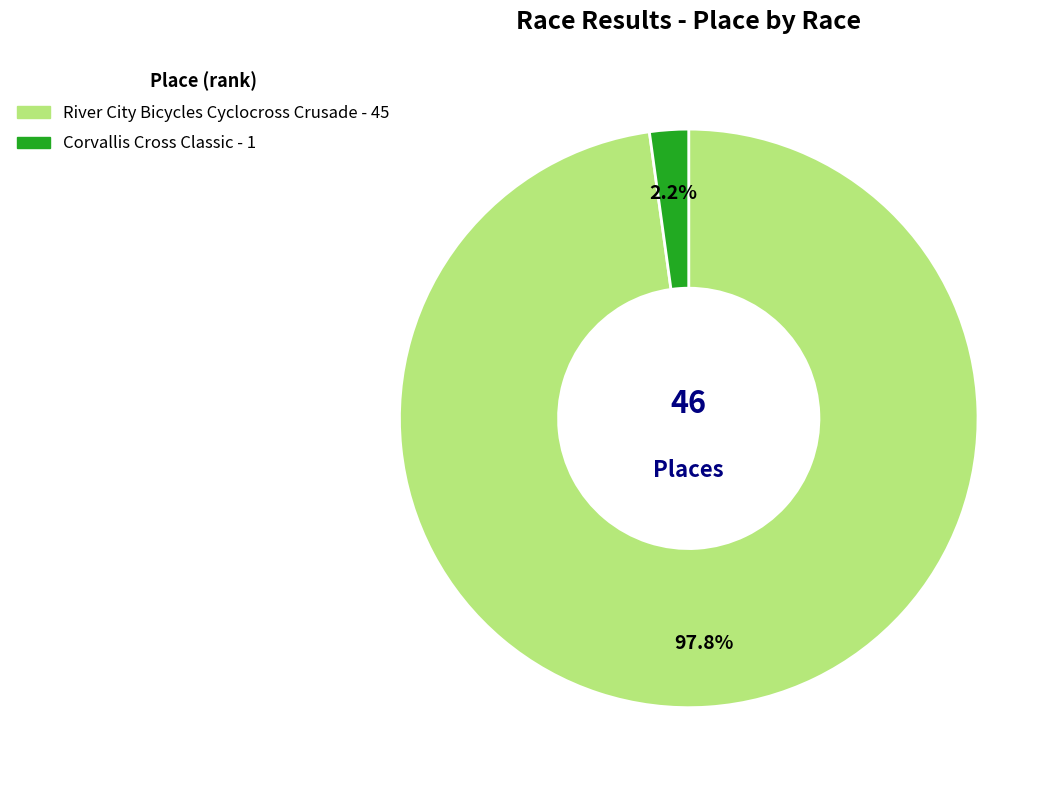

Count the number of slices in the pie.

2